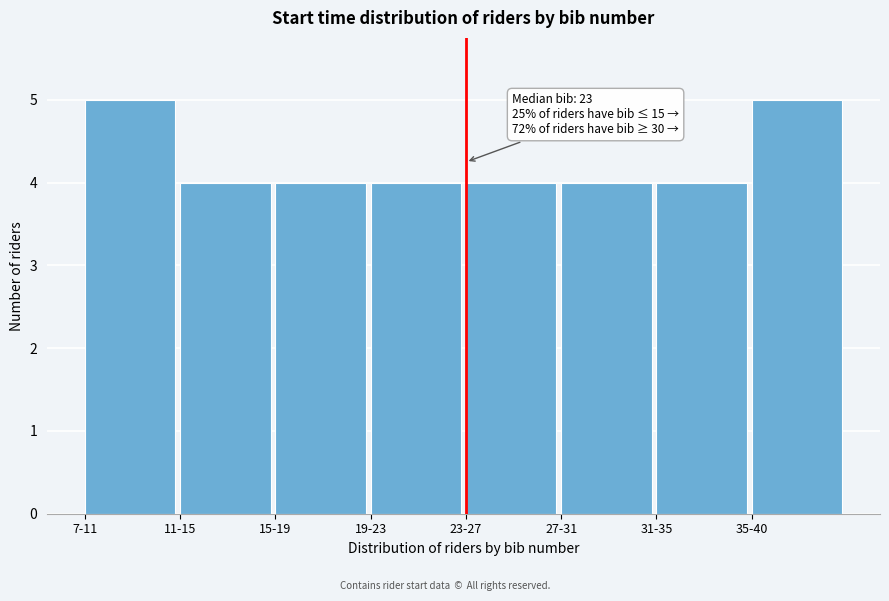

Reading left to right, extract all data points from this chart.

7-11=5	11-15=4	15-19=4	19-23=4	23-27=4	27-31=4	31-35=4	35-40=5